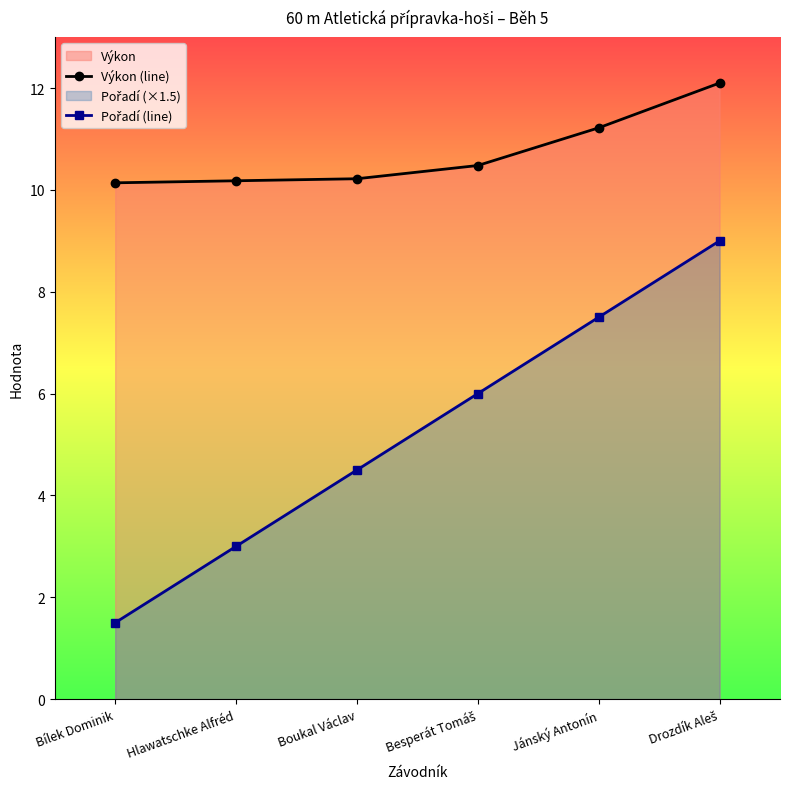

What is the value of the Výkon (line) point at the 3rd from the left?

10.2